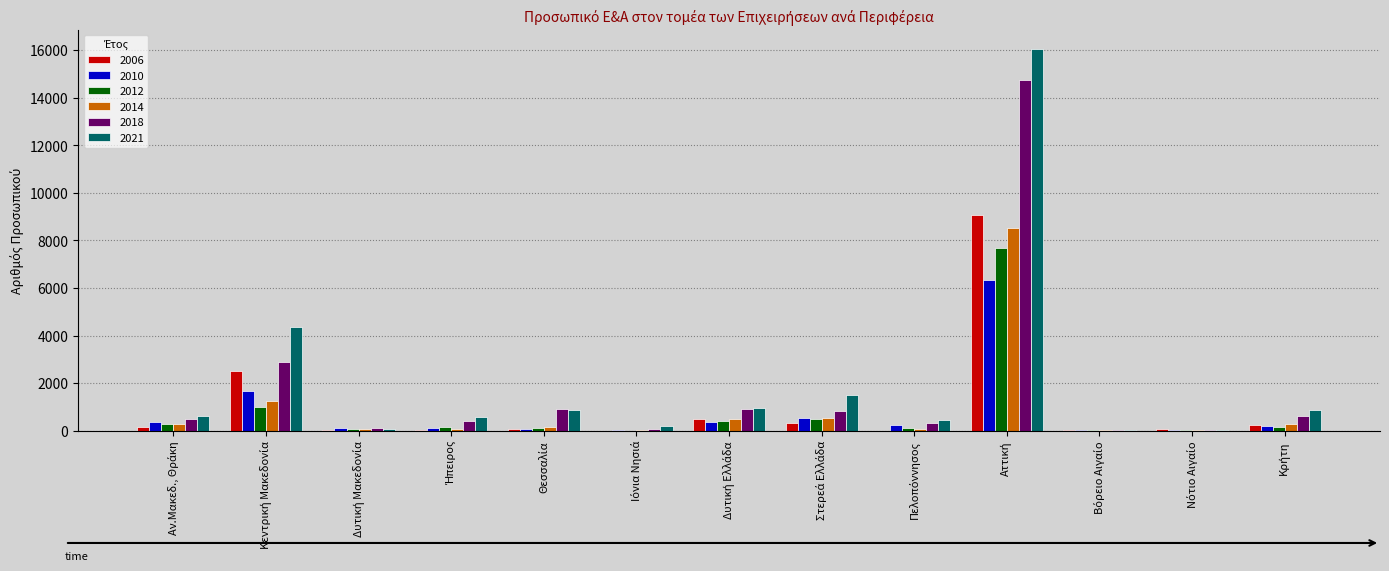

What is the highest value of the 2006 series?

9076